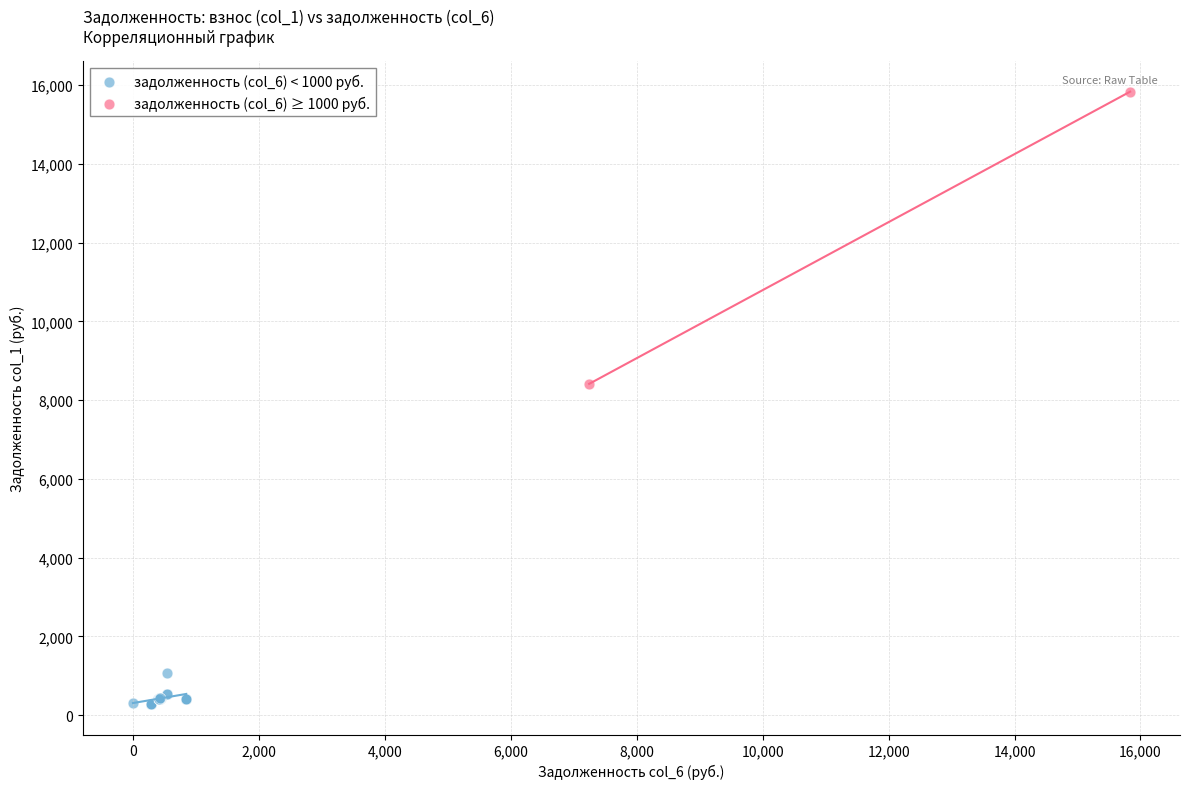

What are all the series names shown in the legend?

задолженность (col_6) < 1000 руб., задолженность (col_6) ≥ 1000 руб.